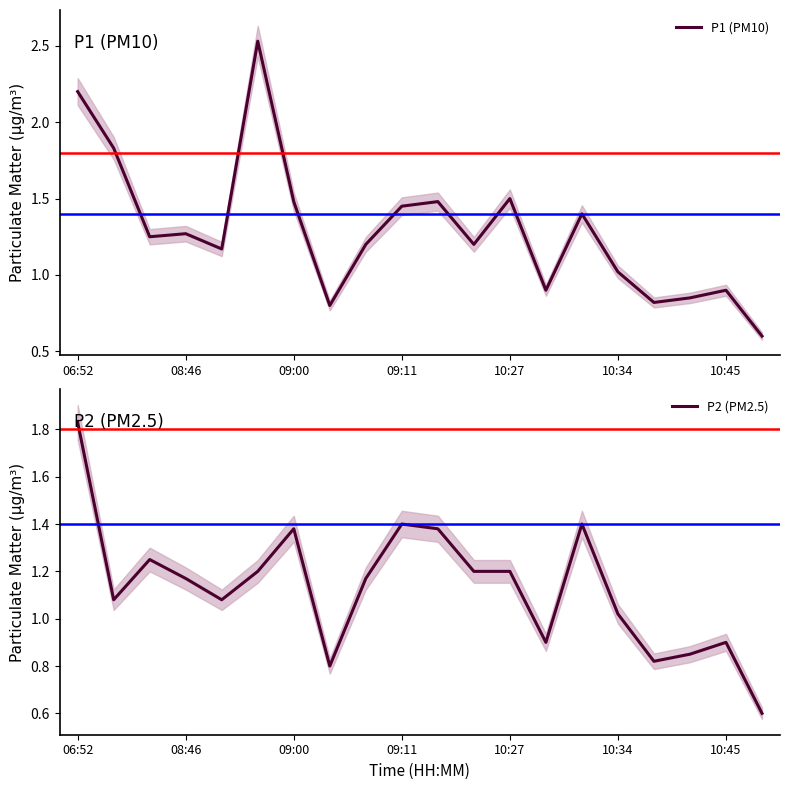

What is the minimum value for P1 (PM10)?

0.6